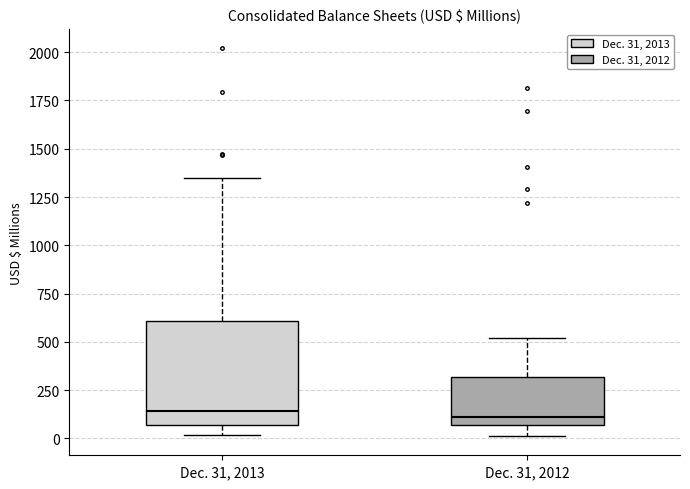

Where does the median line of the box for Dec. 31, 2013 sit on the y-axis? The values are not printed on the chart, so give them approximately, as read against the axis.

150